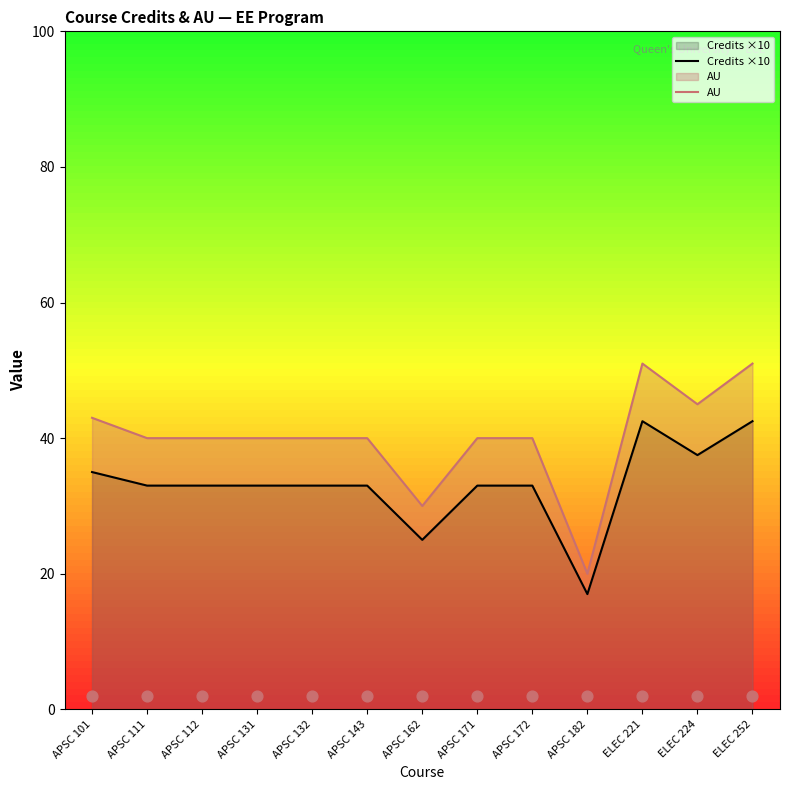

Which series has the largest total across all categories?

AU